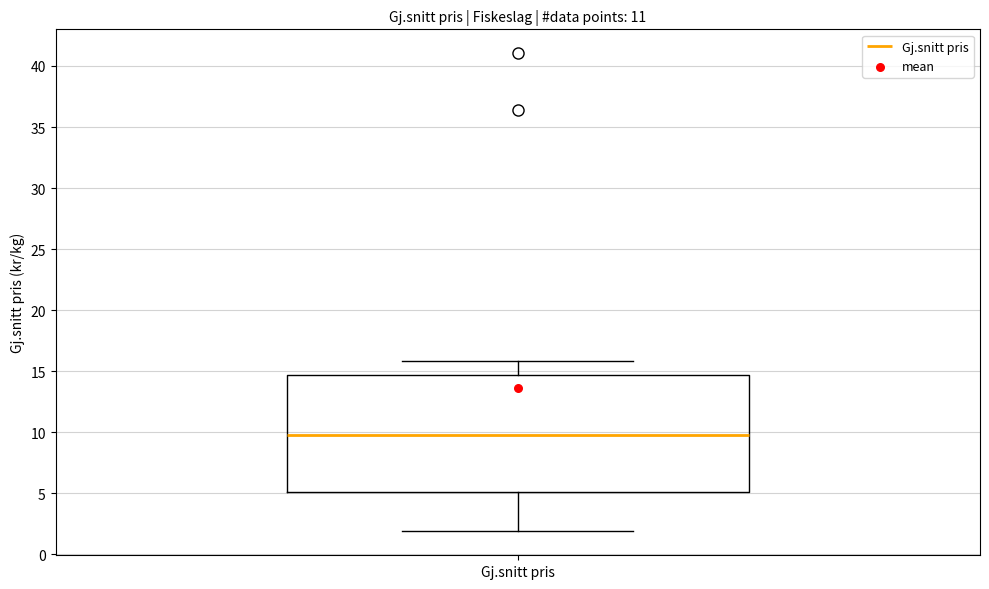

Where is the lower edge of the box for Gj.snitt pris on the y-axis? The values are not printed on the chart, so give them approximately, as read against the axis.

5.0